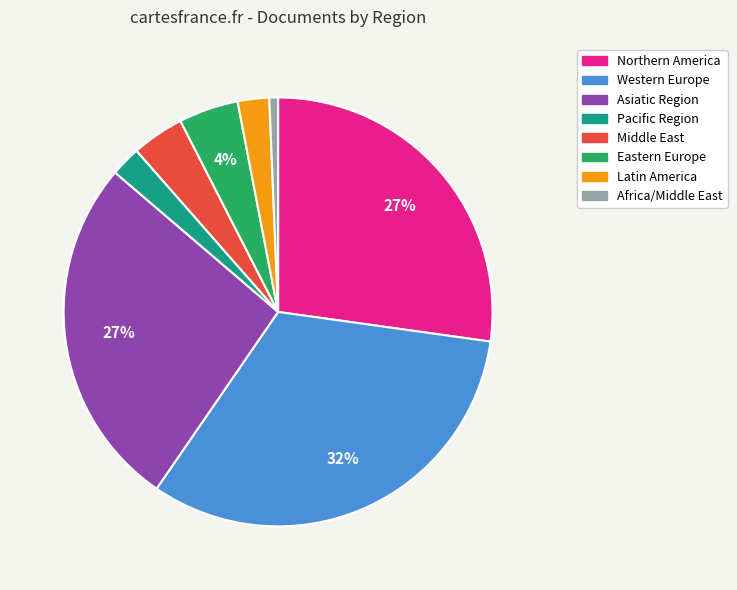

Does any single category account for the majority?

No